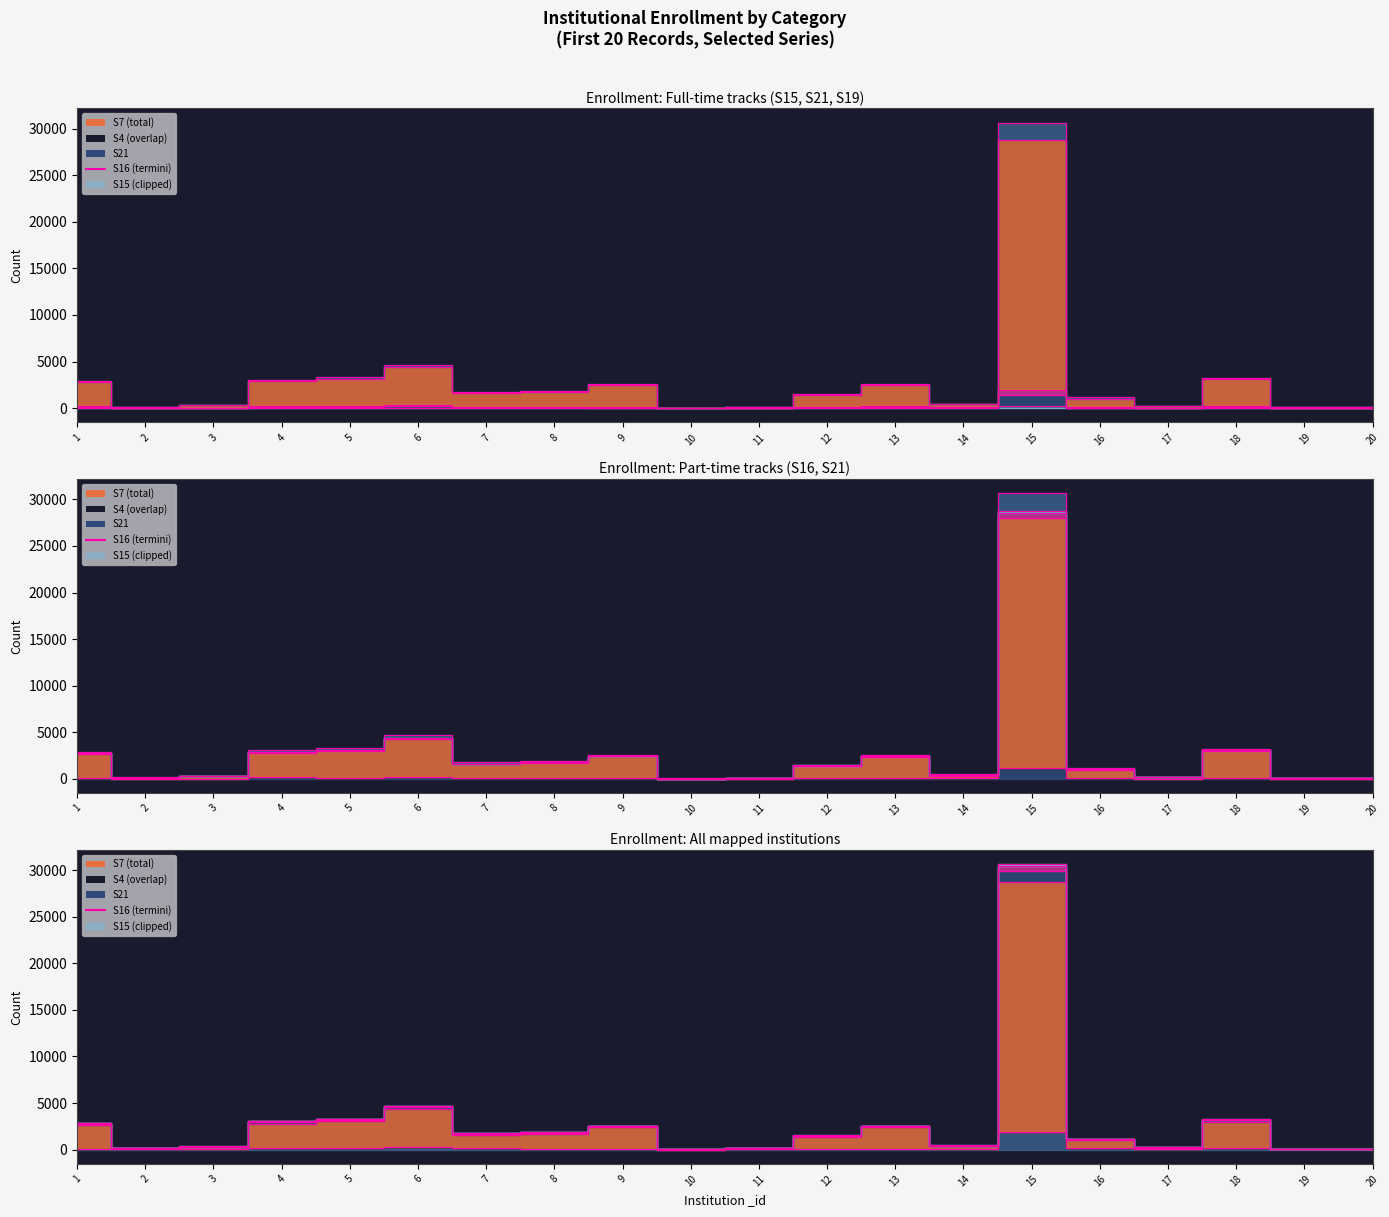

How many data points does each series have?

20